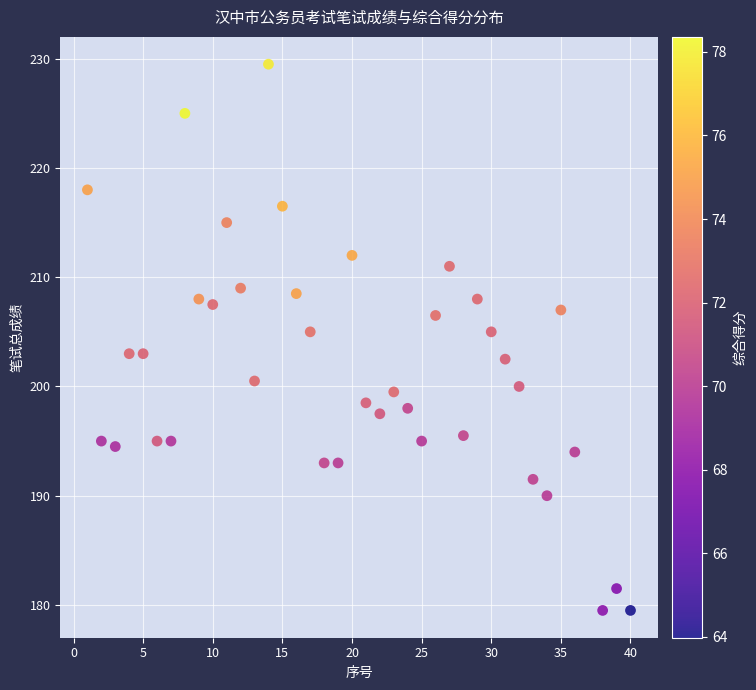

What is the range of X values (max minus min)?

39.0